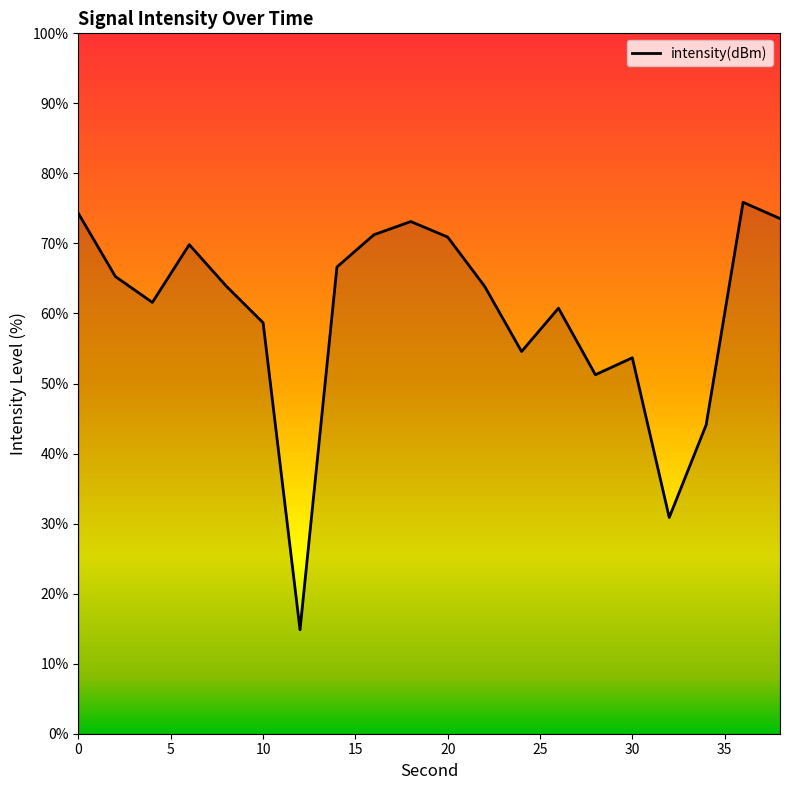

What is the minimum value shown in the chart?

14.8